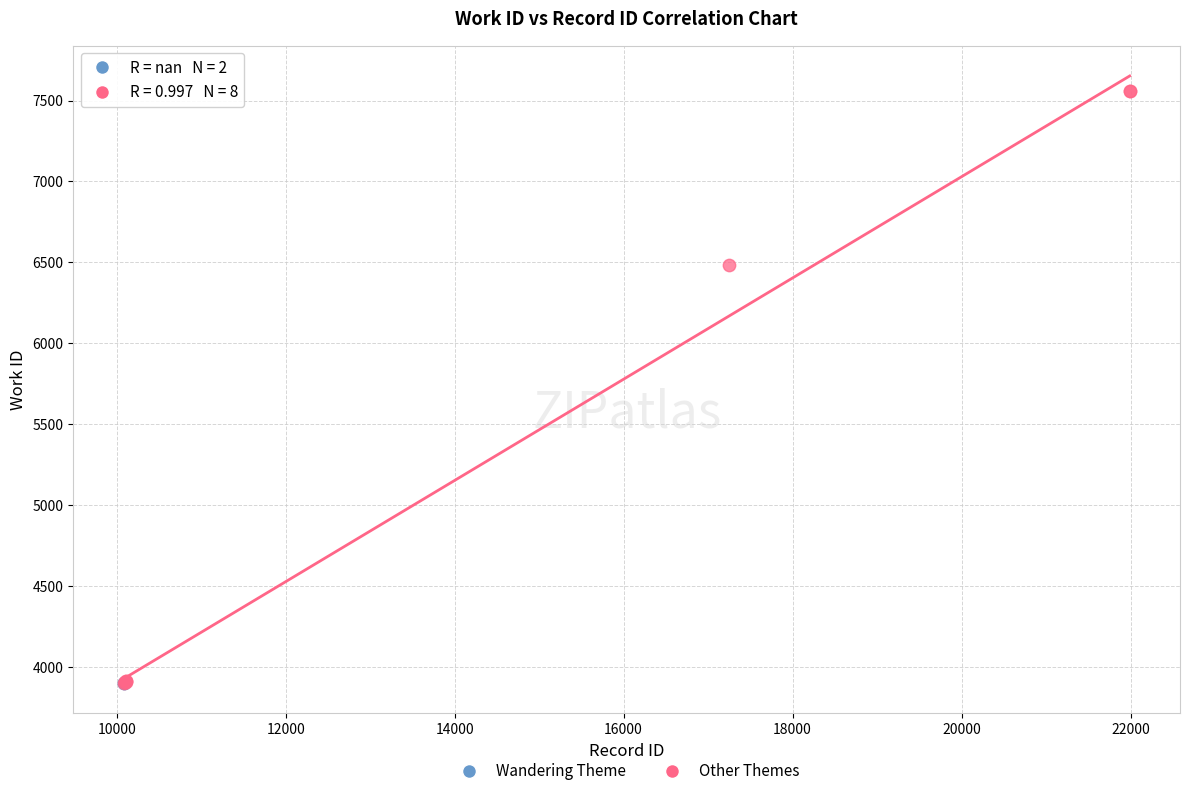

What are all the series names shown in the legend?

Wandering Theme, Other Themes